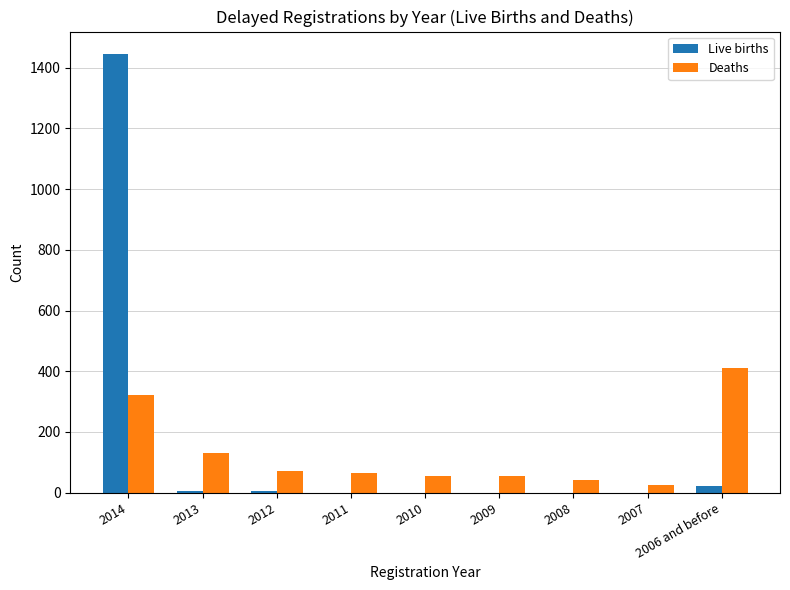

Where is Deaths nearest to the value 219?

2013